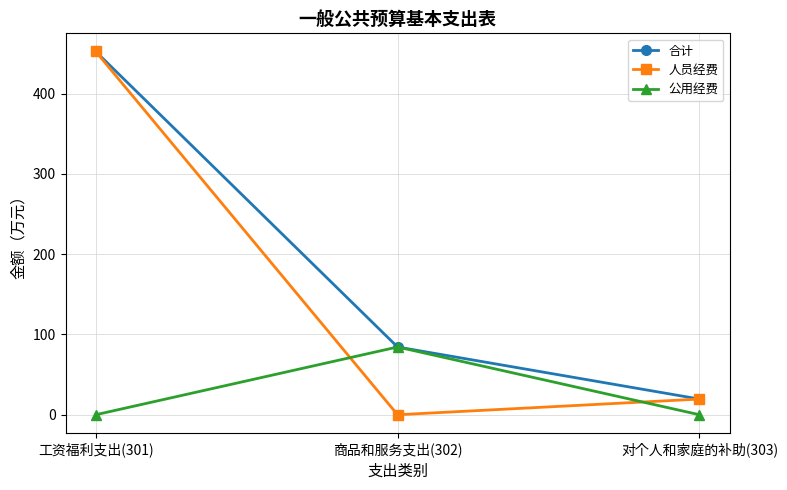

At which label does 人员经费 first exceed 19?

工资福利支出(301)